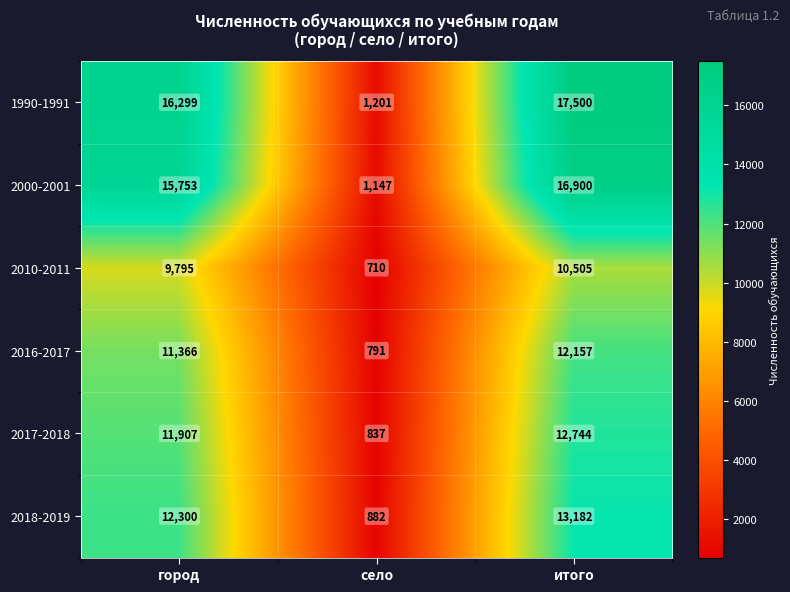

Which series has the largest range (max minus min)?

1990-1991